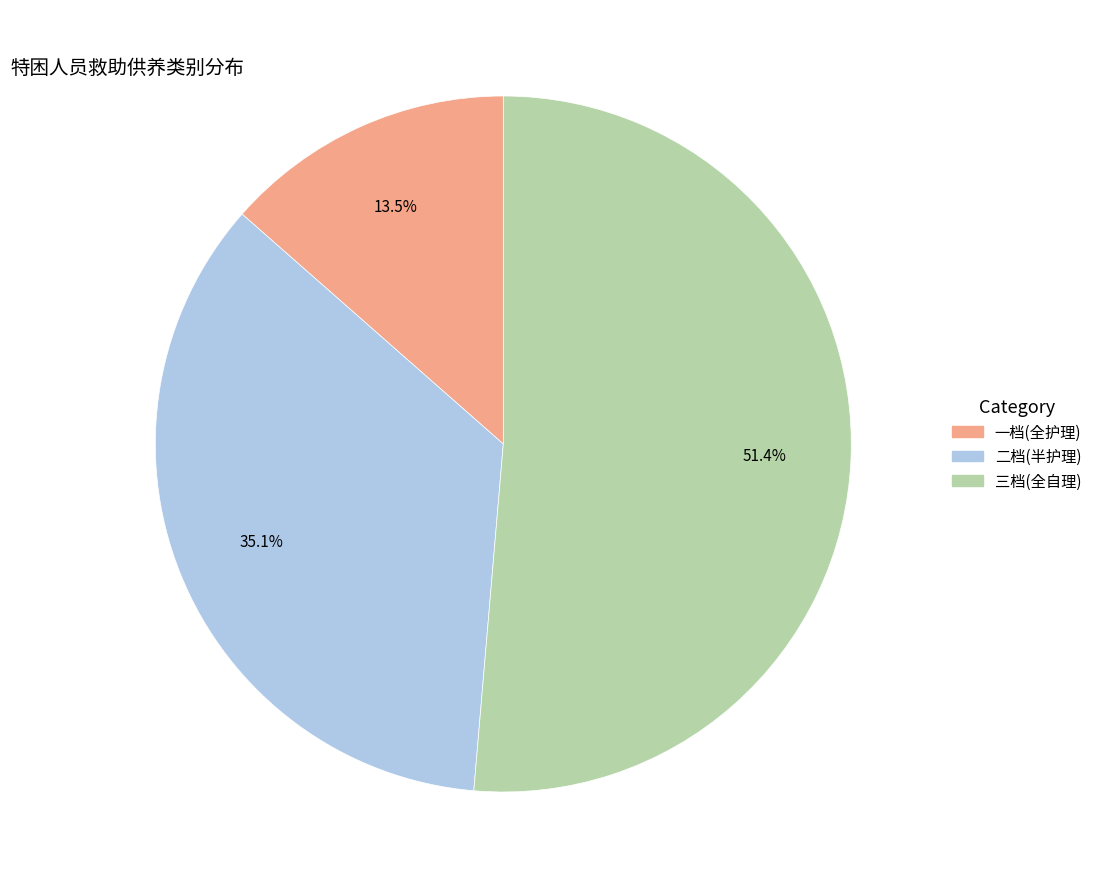

Which slice is the smallest?

一档(全护理)